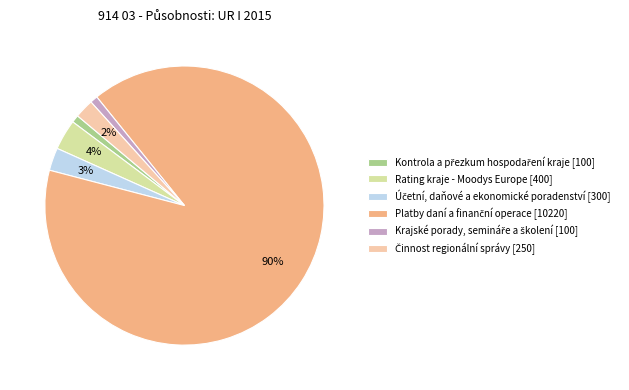

To the nearest percent, what is the average slice percentage?

17%